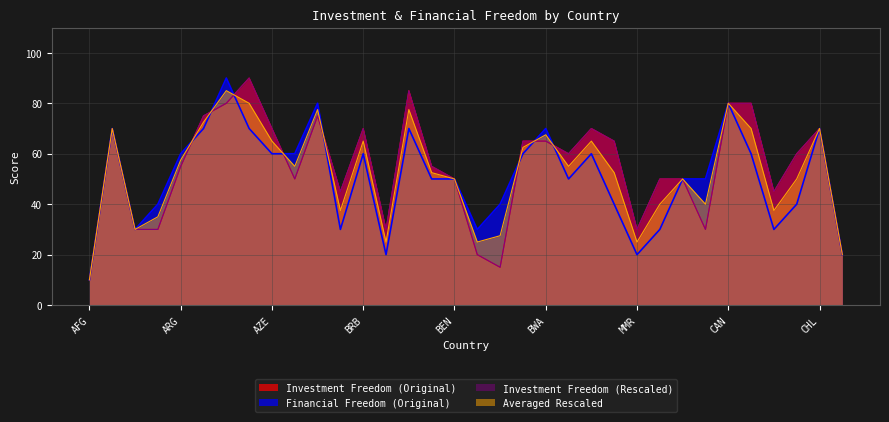

Which series changed the most between ARG and CAN?

Investment Freedom (Original)